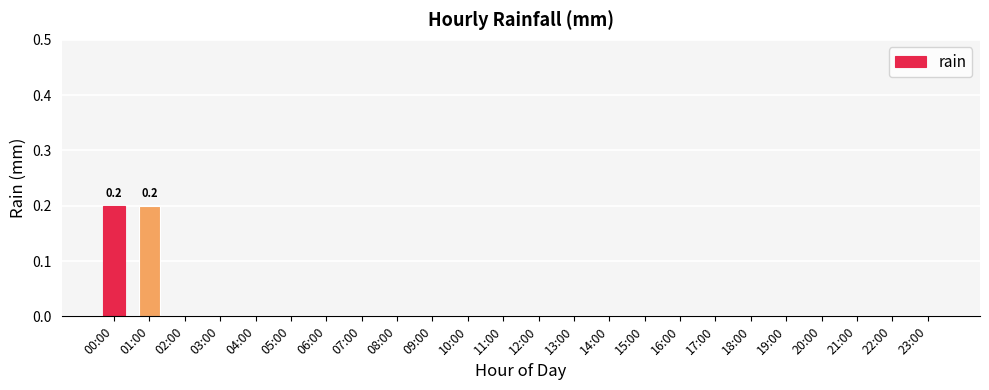

What is the greatest value displayed?

0.2